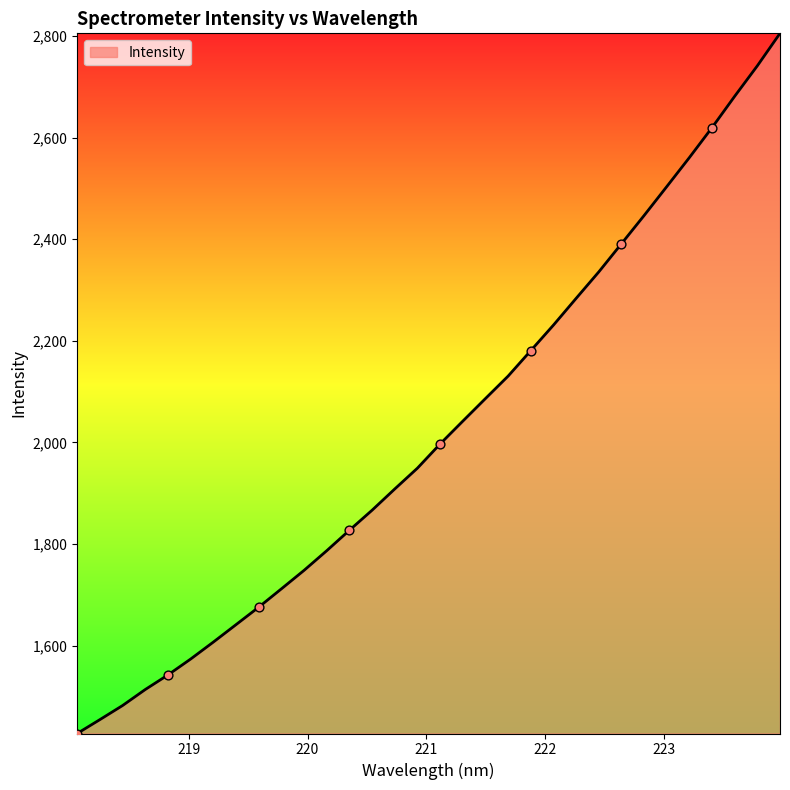

What is the difference between the maximum and minimum values?

1378.5